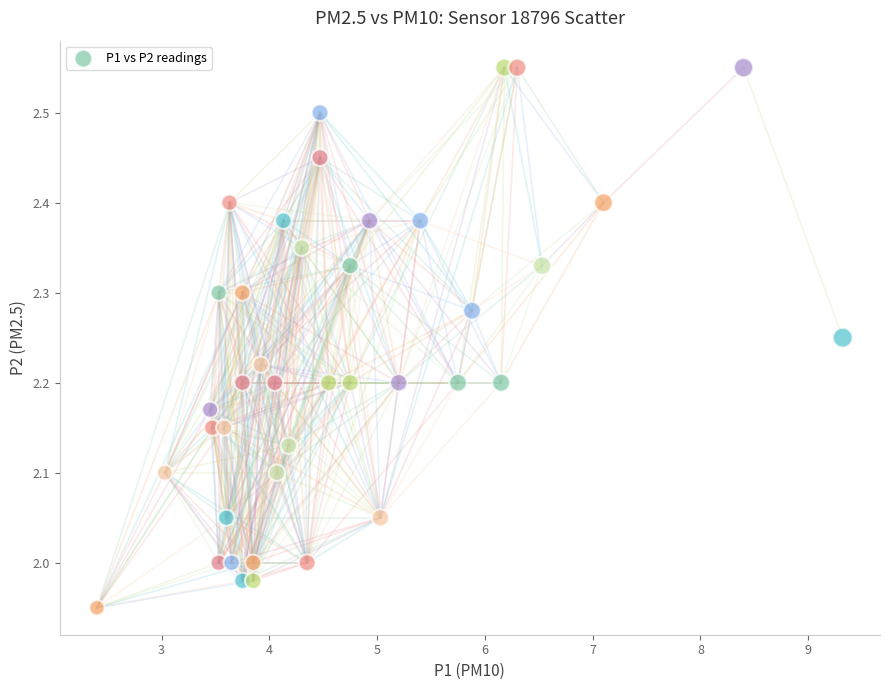

What is the range of X values (max minus min)?

6.9